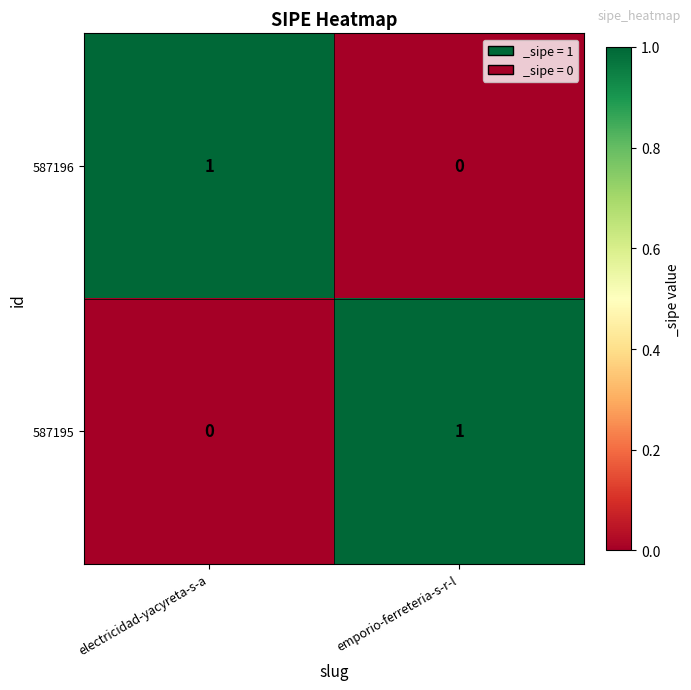

The value of 587195 at electricidad-yacyreta-s-a is 0. True or false?

True